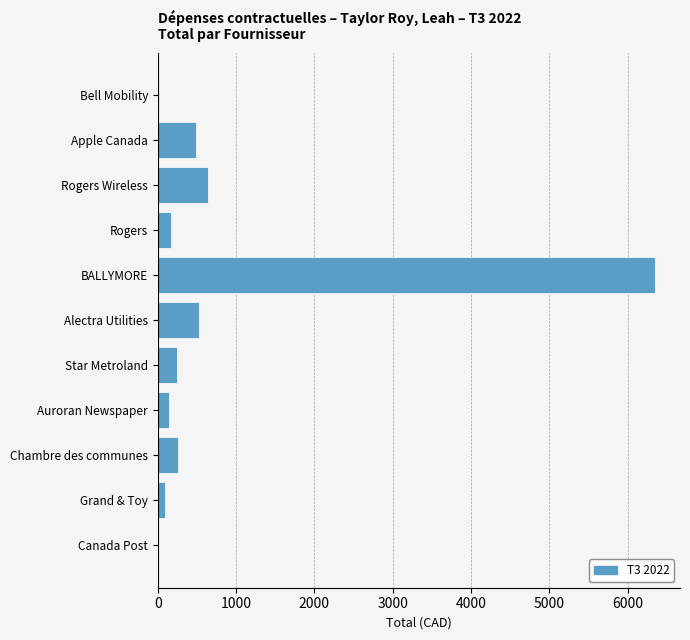

Are the bars horizontal?

Yes